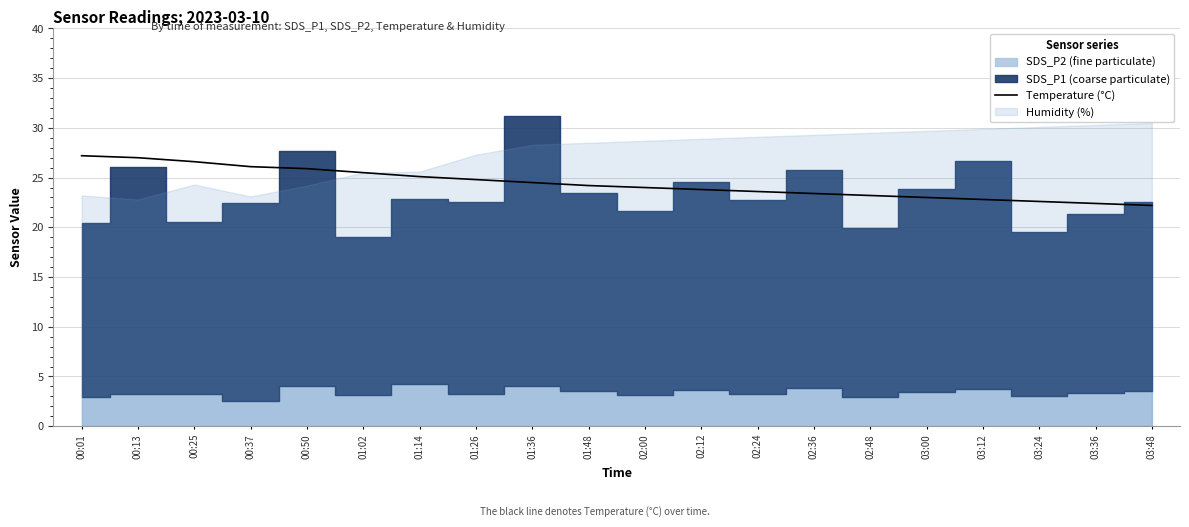

What is the difference between the maximum and minimum values?

5.0